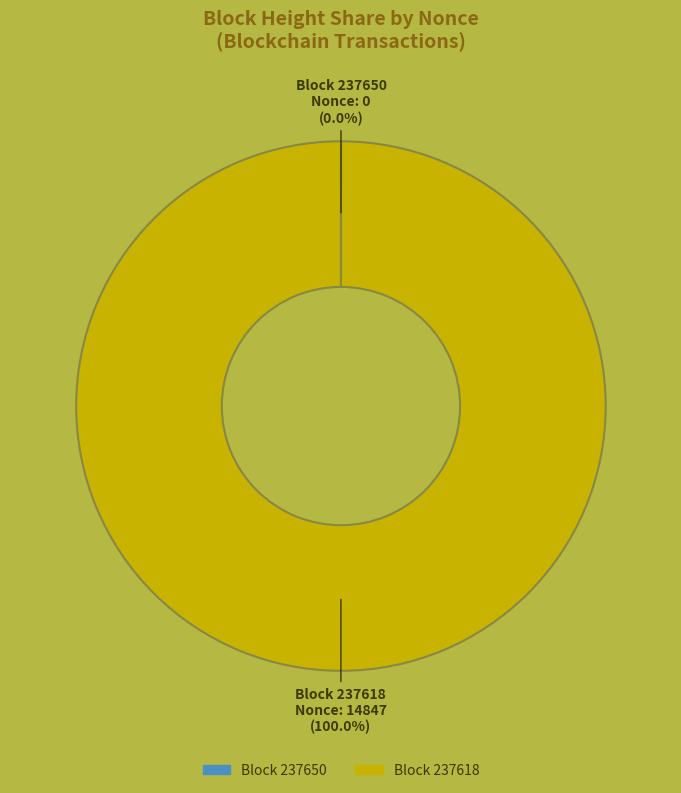

To the nearest percent, what is the average slice percentage?

50%